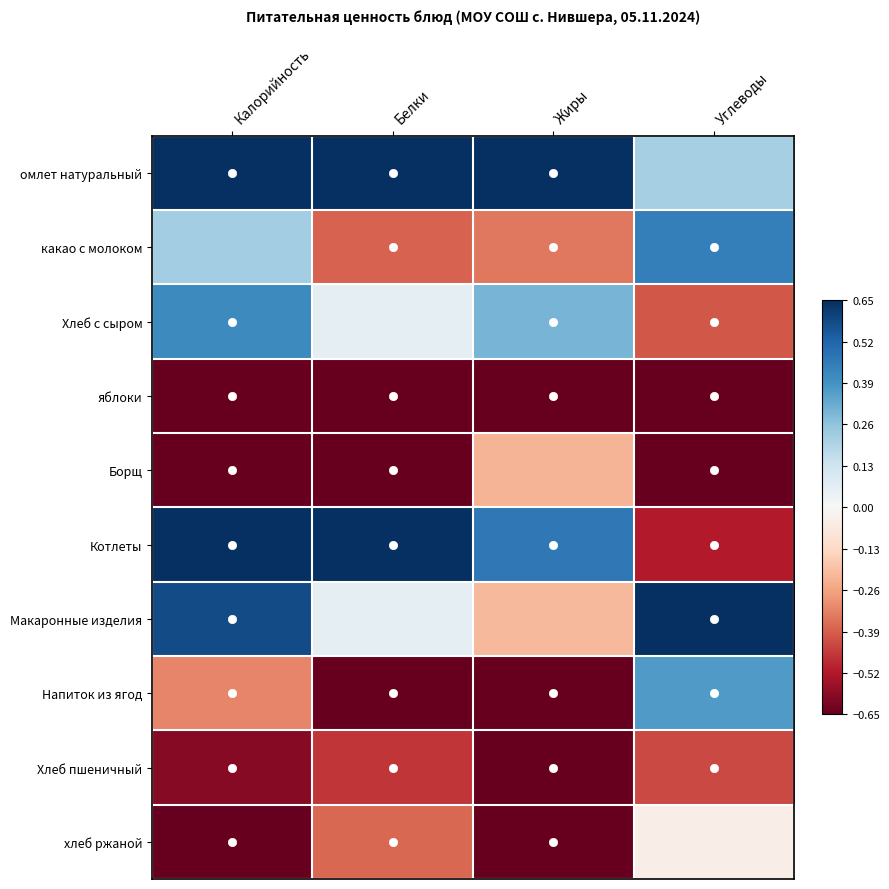

At Жиры, list the series in order from largest to smallest.

омлет натуральный, Котлеты, Хлеб с сыром, Макаронные изделия, Борщ, какао с молоком, яблоки, Напиток из ягод, Хлеб пшеничный, хлеб ржаной